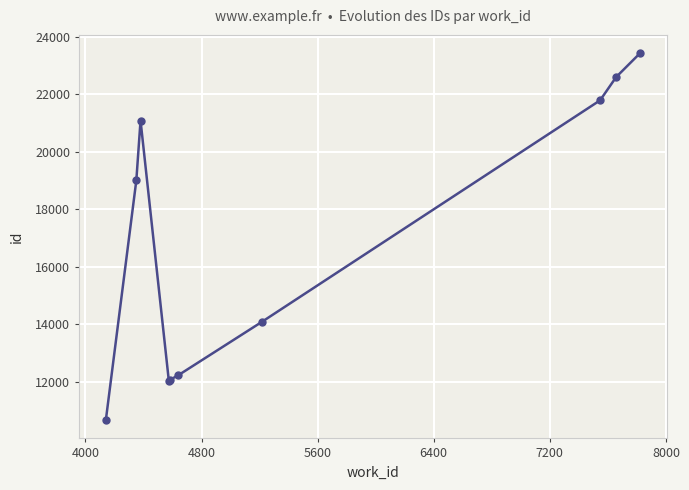

What is the maximum value shown in the chart?

23430